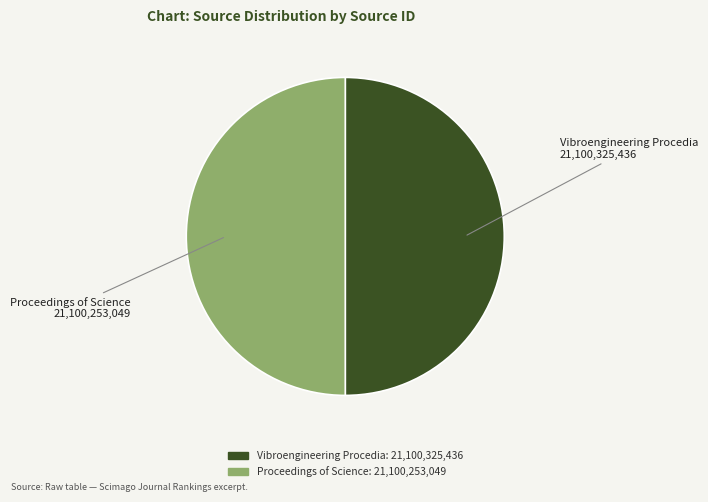

Is the sum of Proceedings of Science and Vibroengineering Procedia greater than half?

Yes